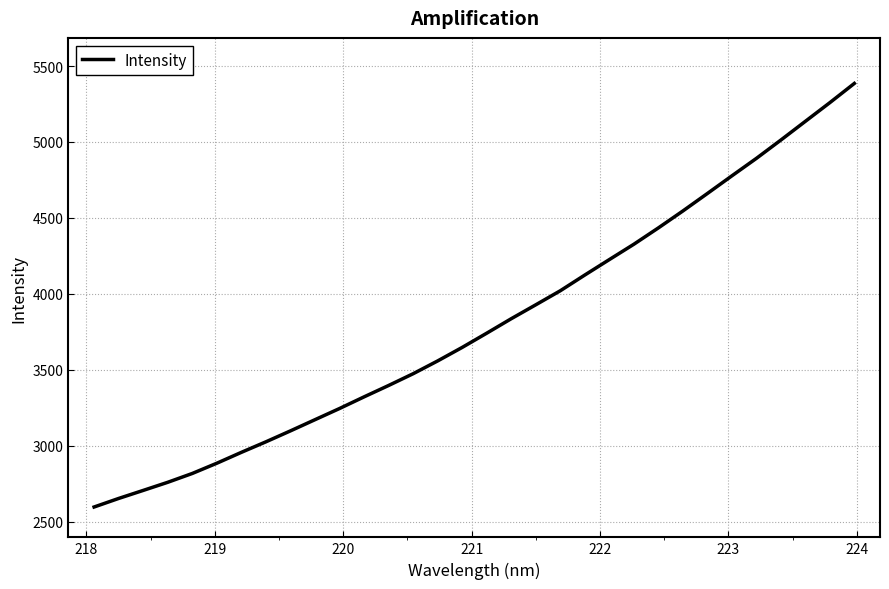

What is the difference between the maximum and minimum values?

2789.8